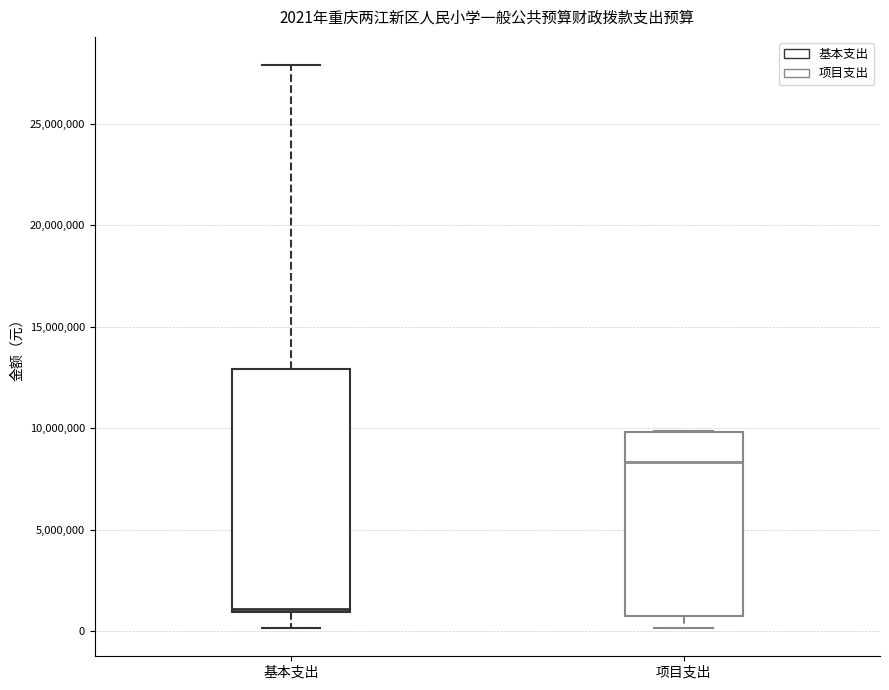

Which box is the tallest, from its lower edge to its upper edge?

基本支出